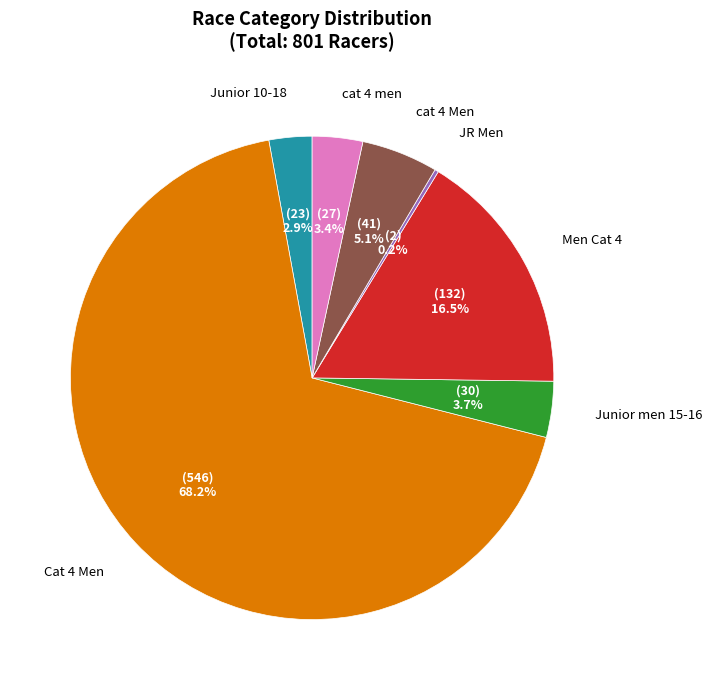

To the nearest percent, what is the difference between the largest and smallest slice percentages?

68%